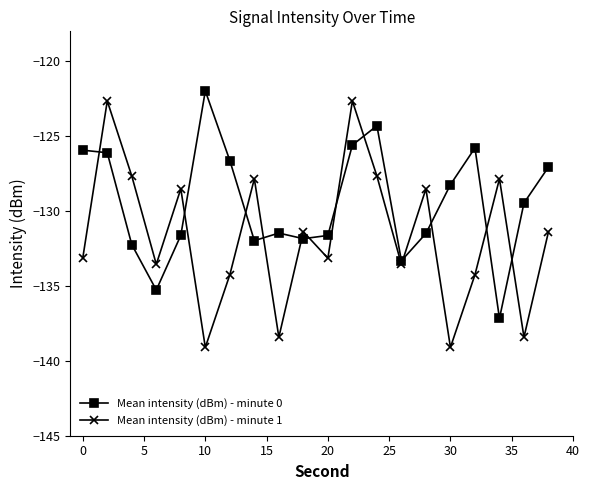

True or false: Mean intensity (dBm) - minute 1 and Mean intensity (dBm) - minute 0 intersect in this chart.

True